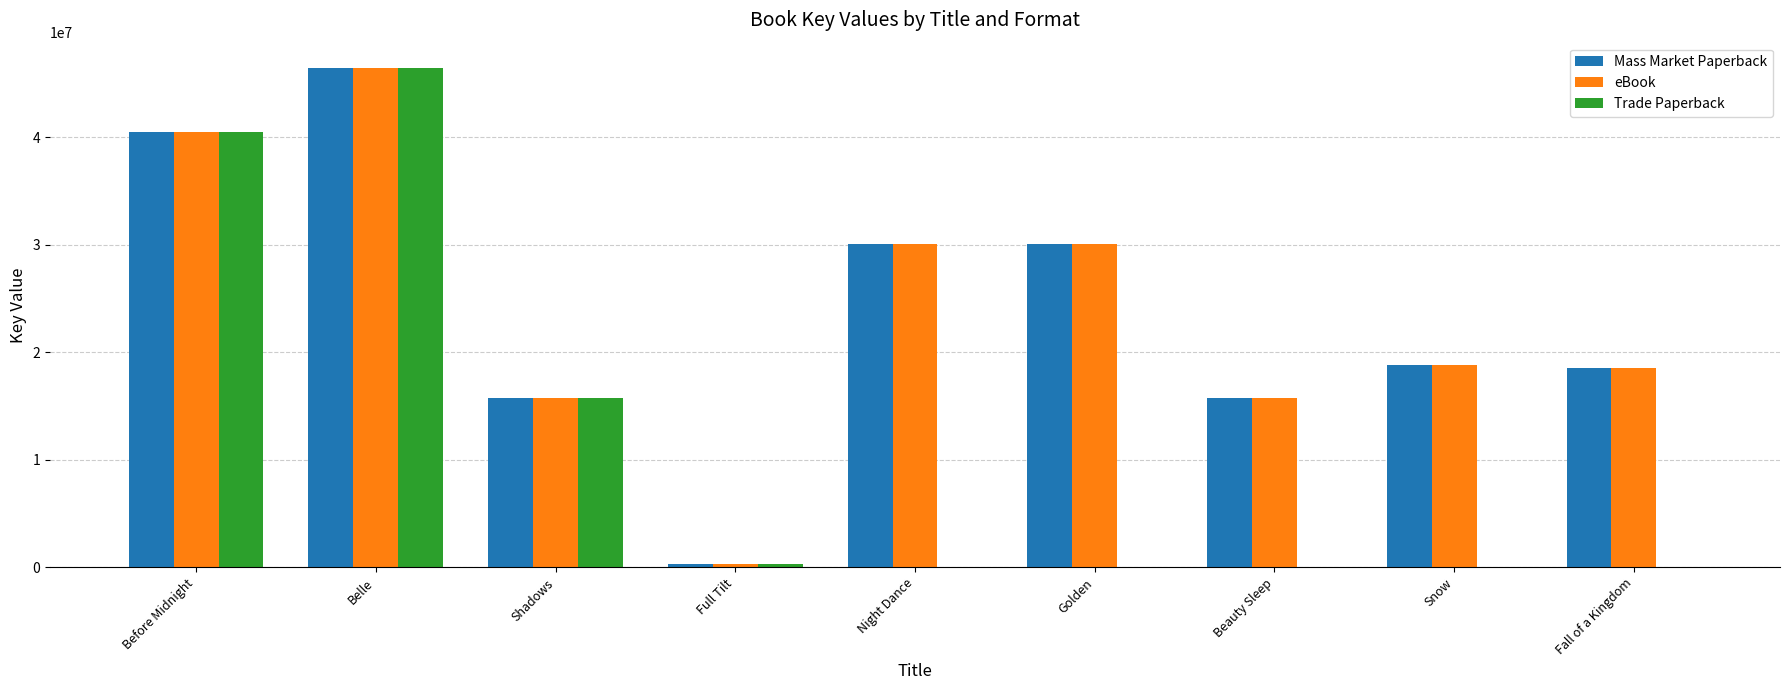

How many data points does each series have?

9